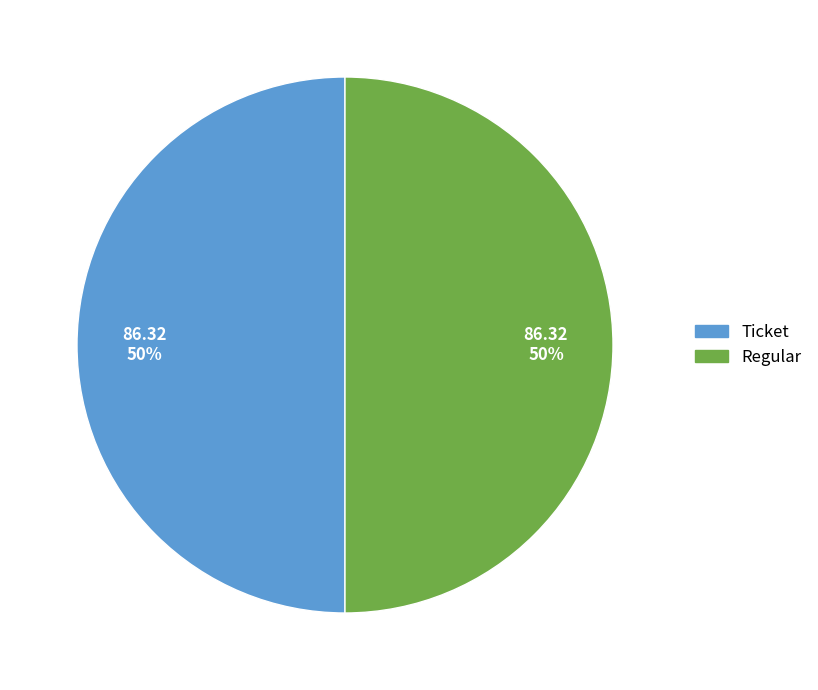

Do Ticket and Regular together represent more than half of the pie?

Yes